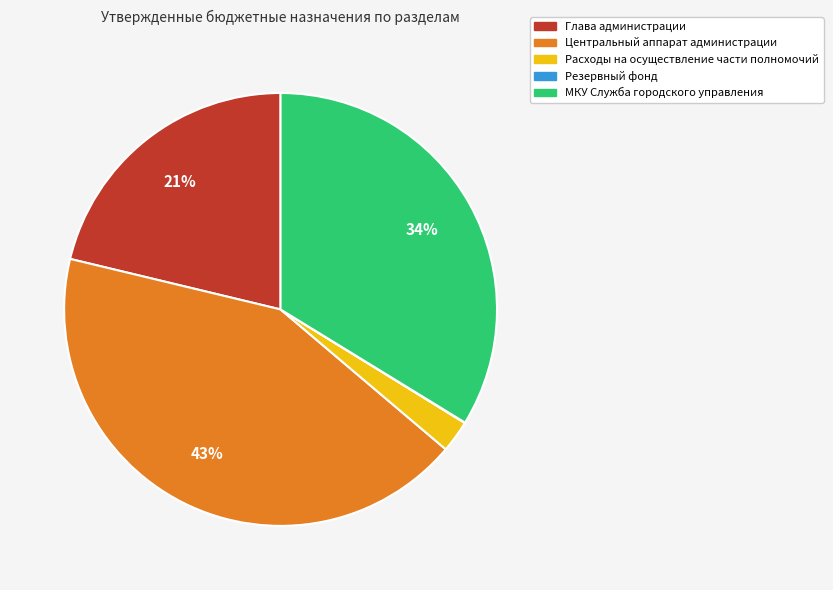

Does any single category account for the majority?

No